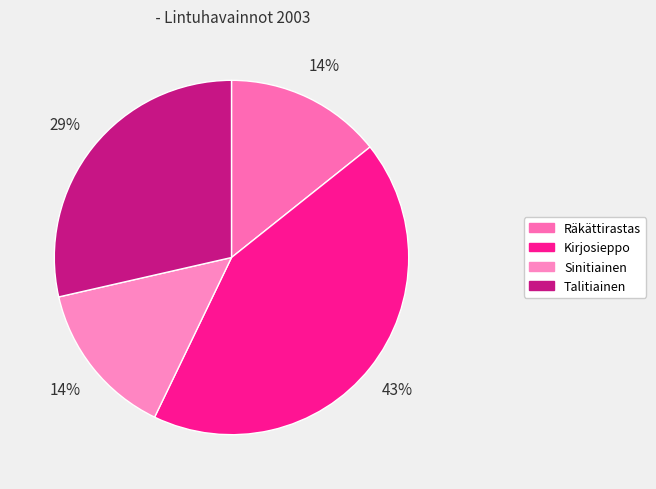

Count the number of slices in the pie.

4